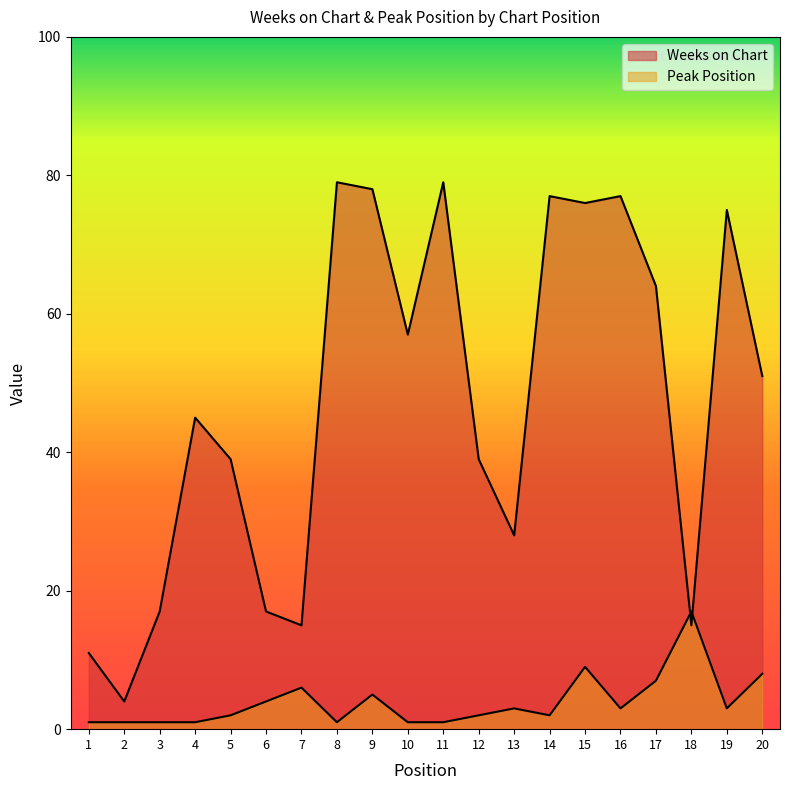

What value does the Weeks on Chart series have at 9, to the nearest 10?

80